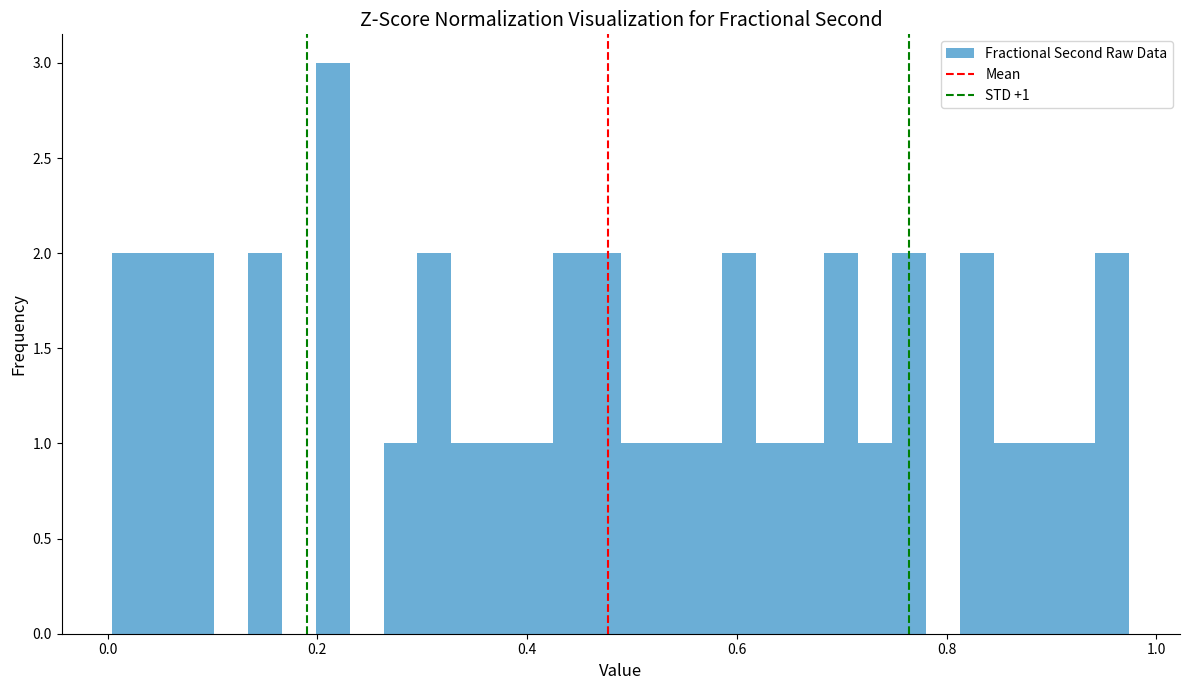

Around what value on the x-axis is the tallest bar? Give the approximate position of its centre, as read against the axis.

0.22